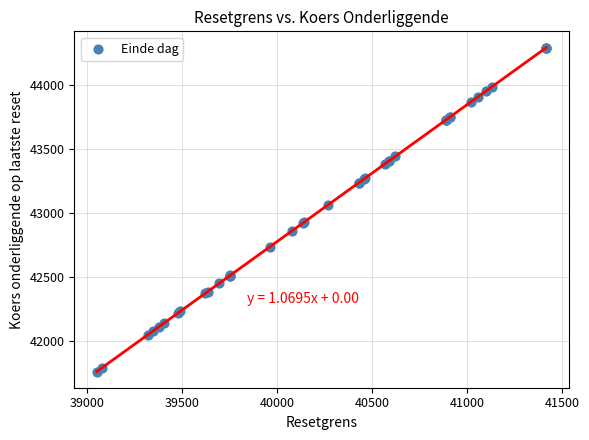

What Y value in the scatter plot is closest to 43029?

43065.2